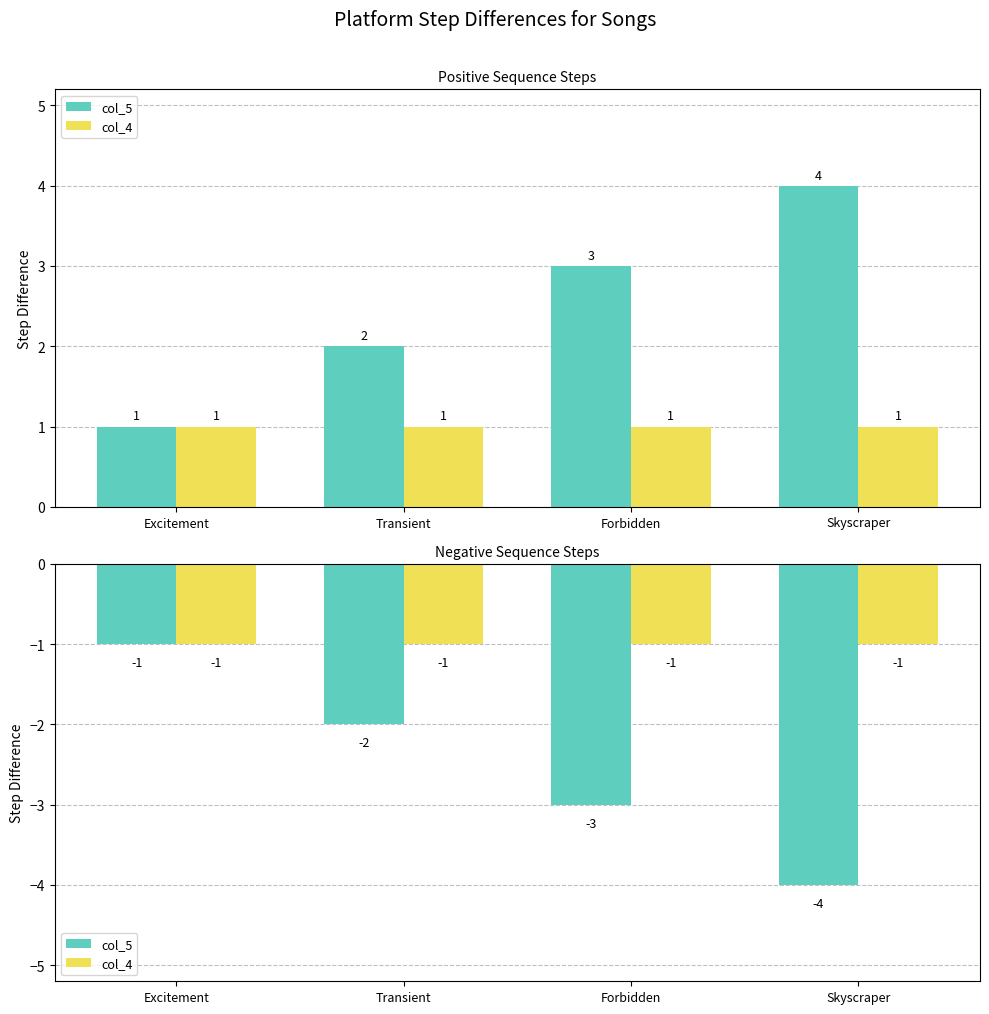

How many bars are there in each group?

2